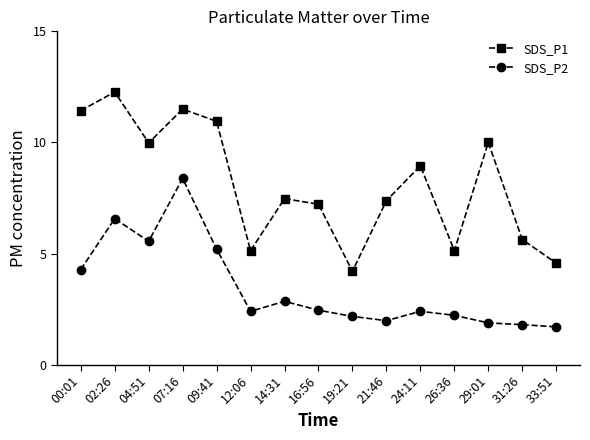

Is the value of SDS_P1 at 31:26 greater than the value of SDS_P2 at 09:41?

Yes